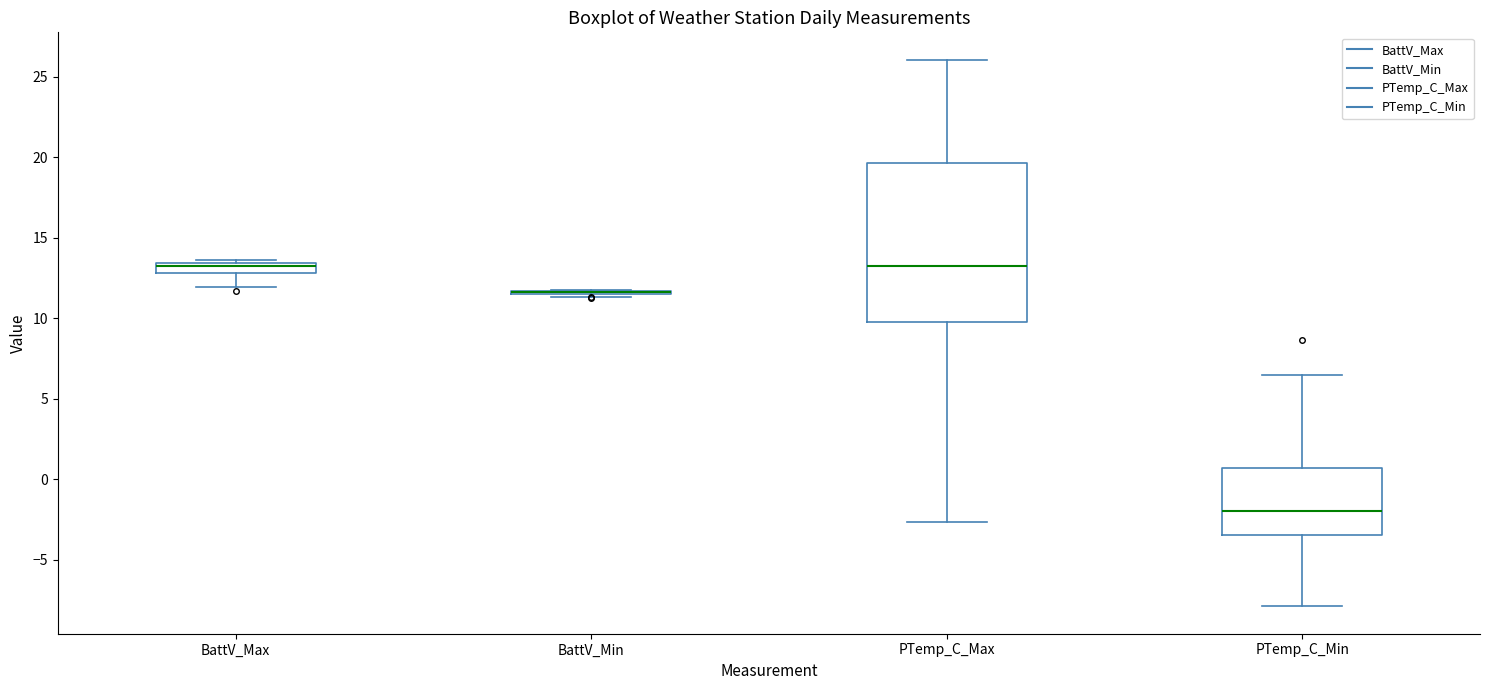

Which box is the tallest, from its lower edge to its upper edge?

PTemp_C_Max